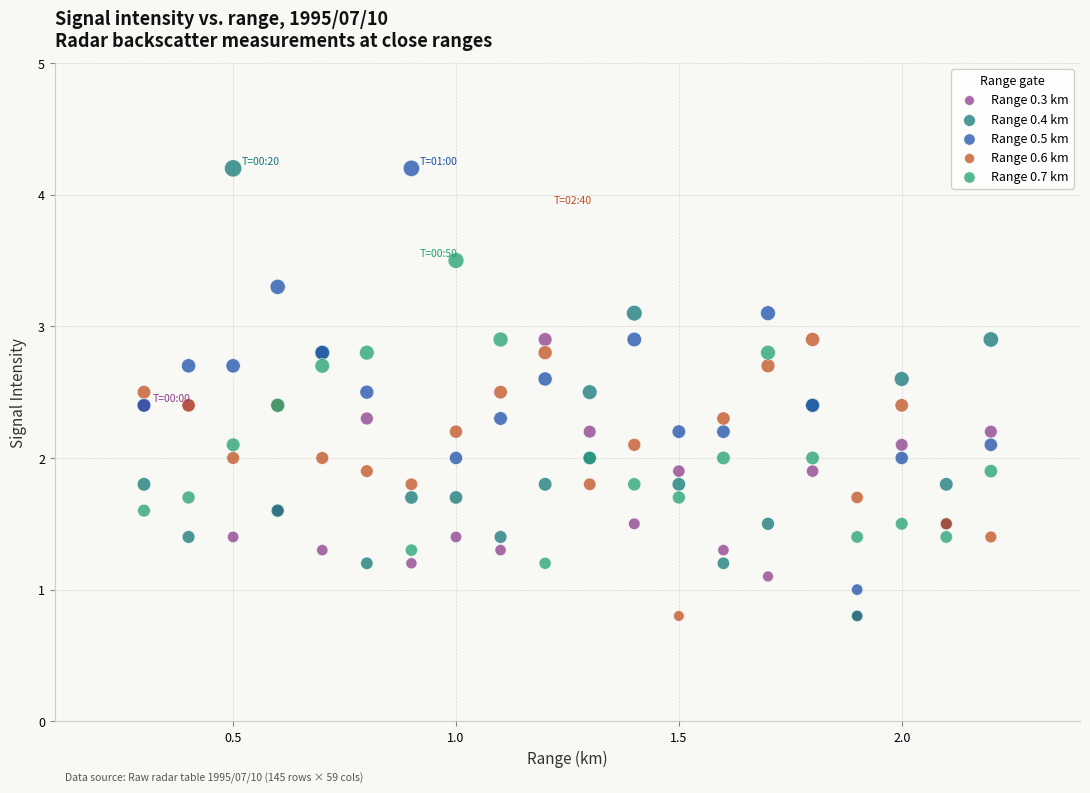

Which series has the widest spread of Y values?

Range 0.4 km